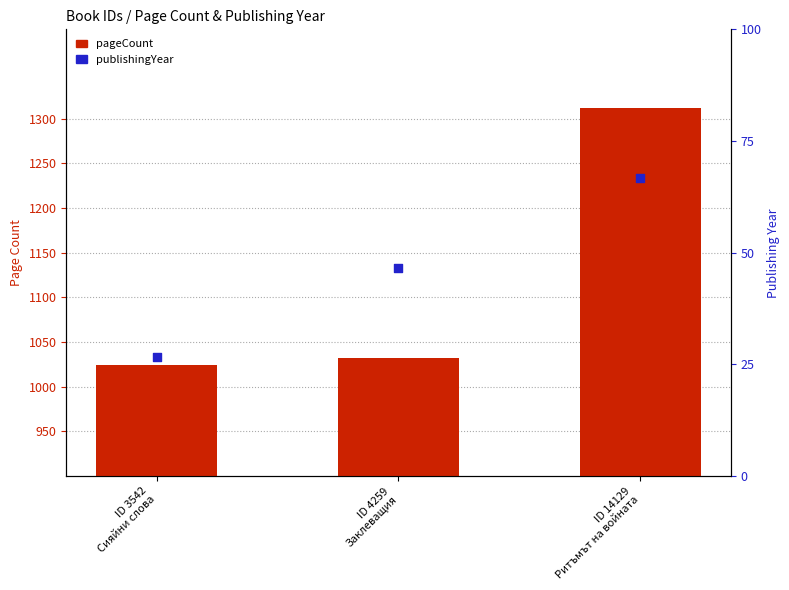

What are all the series names shown in the legend?

pageCount, publishingYear